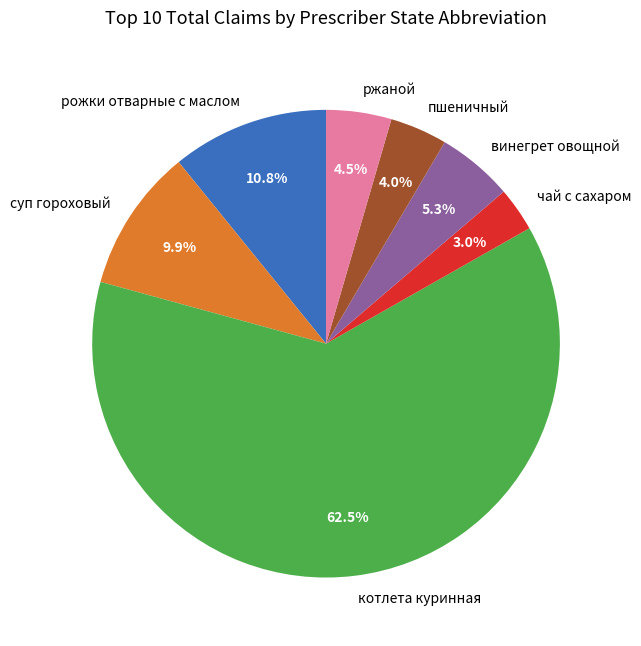

Approximately how many times larger is the value at винегрет овощной compared to пшеничный?

1.3